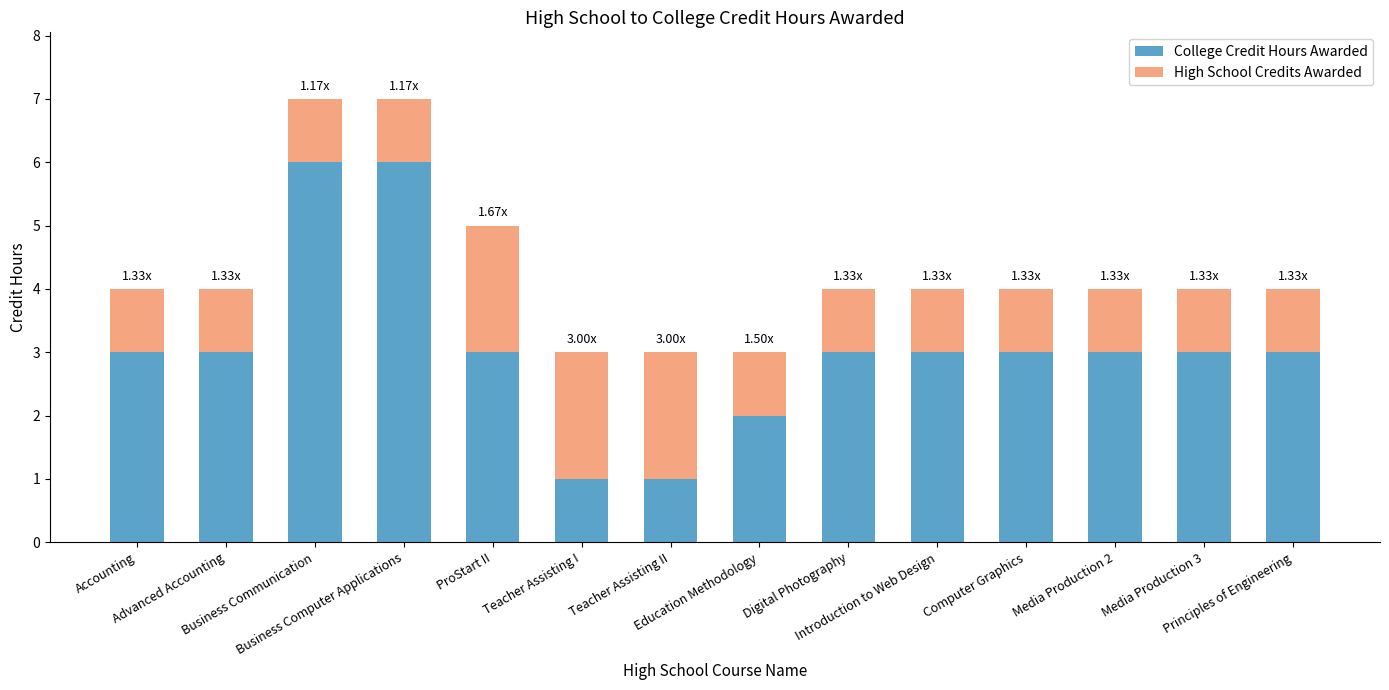

What is the total value across all series at Teacher Assisting II?

3